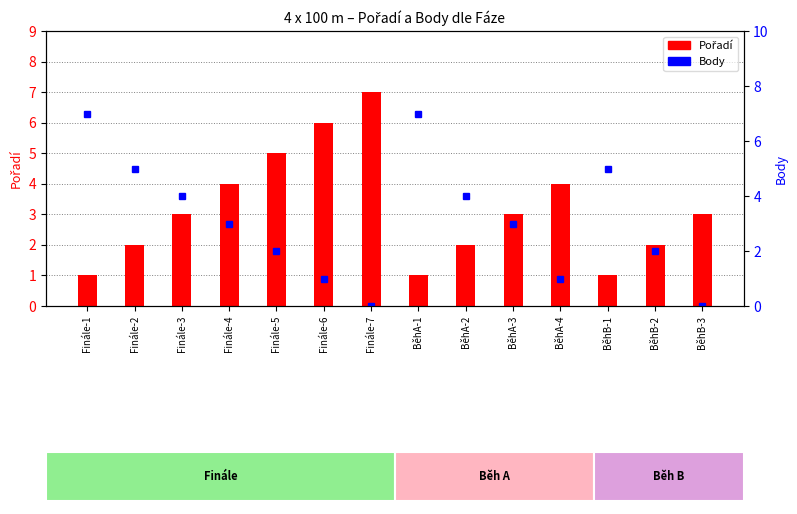

At which label does Body first exceed 3?

Finále-1